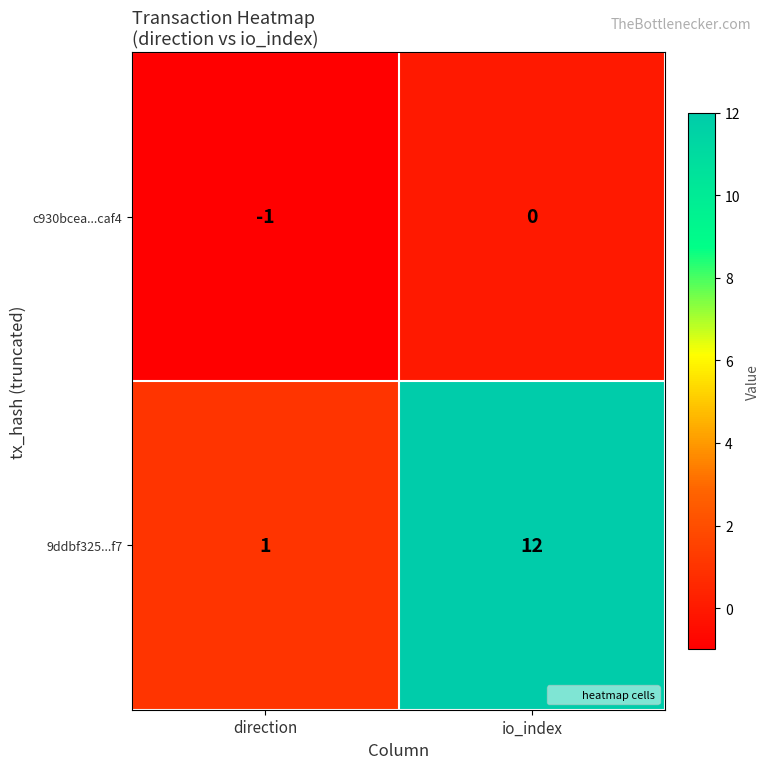

Which series changed the most between direction and io_index?

9ddbf325...f7